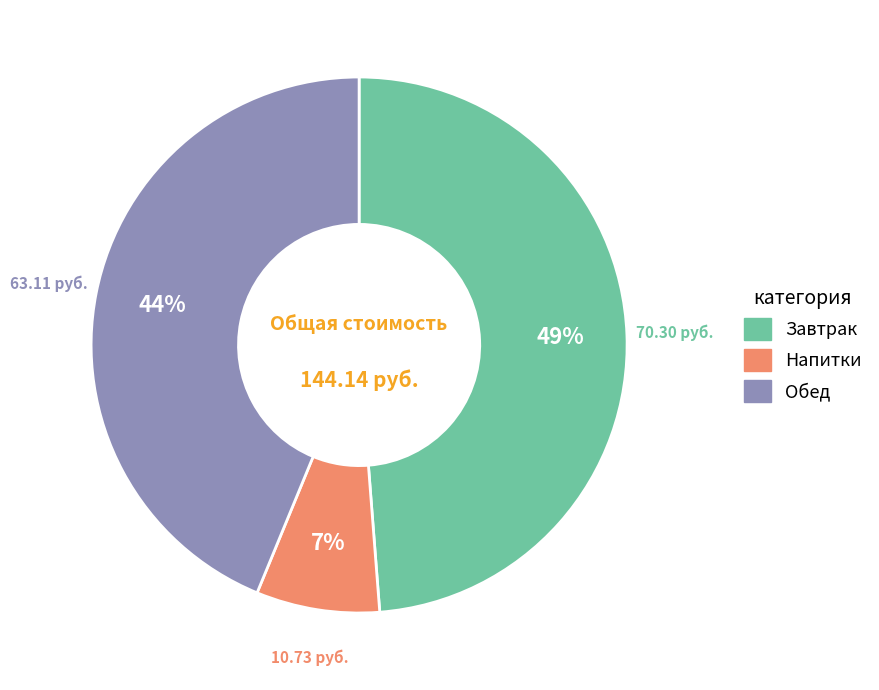

Is there a majority slice in this chart?

No